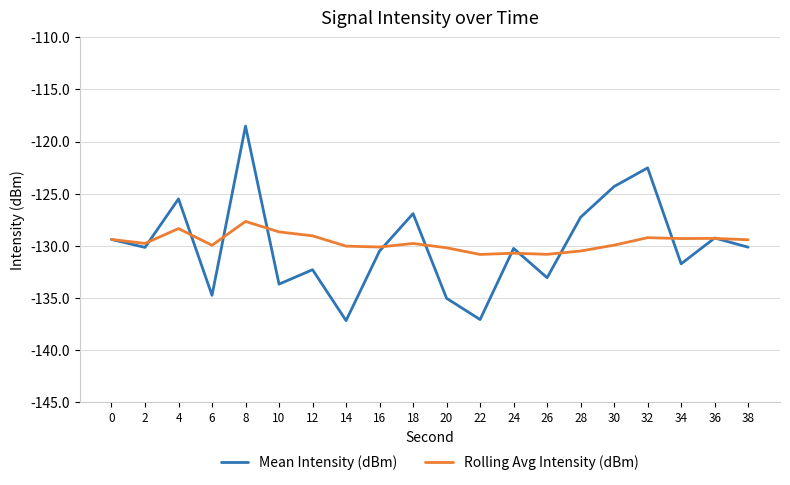

Is it true that Rolling Avg Intensity (dBm) equals -128.4 at 4?

True